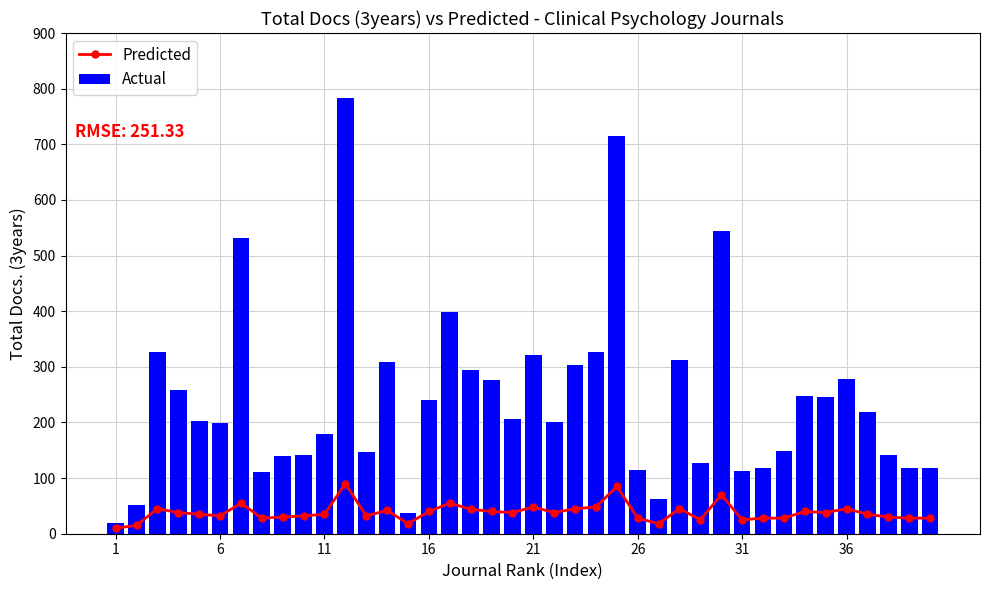

What is the difference between the maximum and minimum values in the Actual series?

763